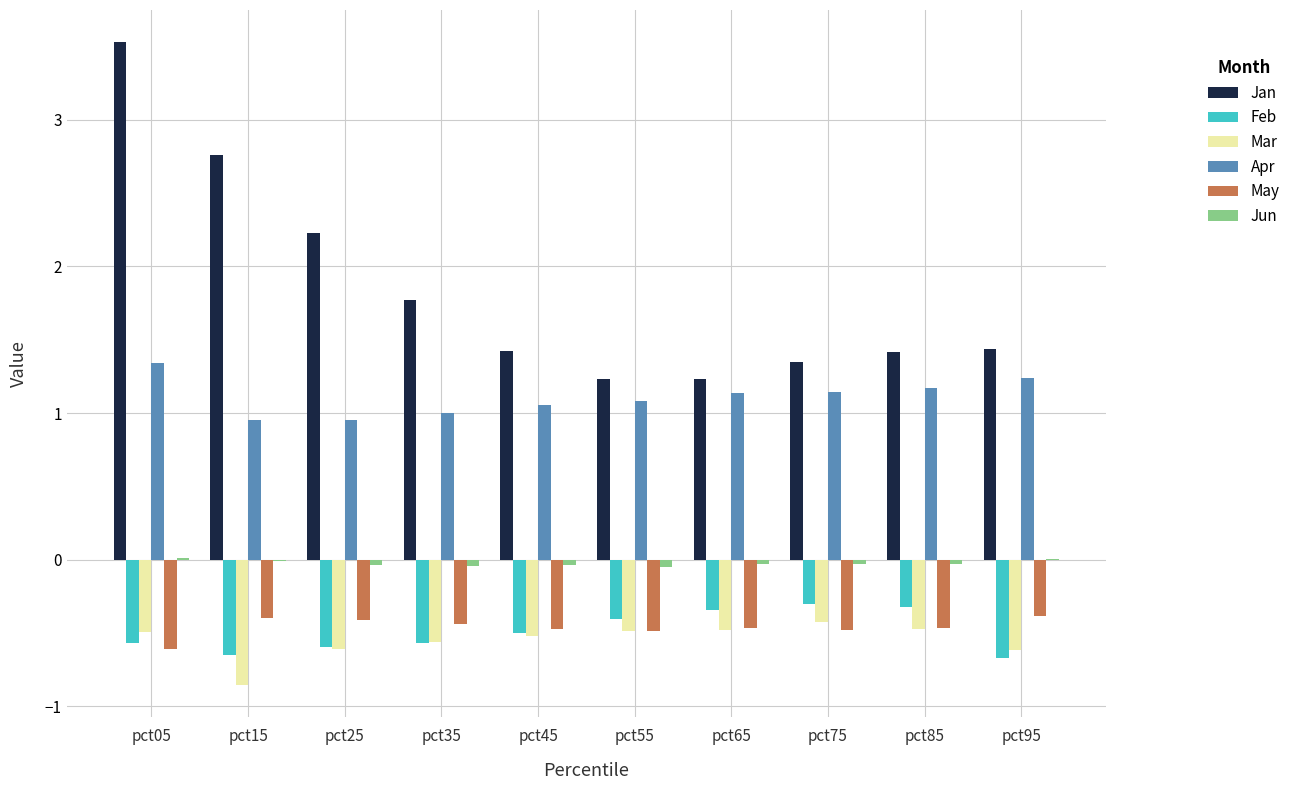

Is the value of Feb at pct35 greater than the value of May at pct25?

No